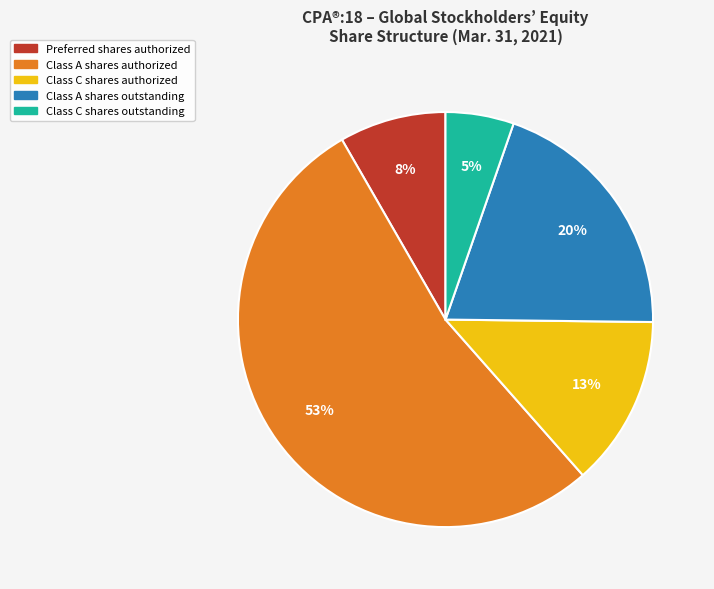

Which slice represents more than half of the pie?

Class A shares authorized